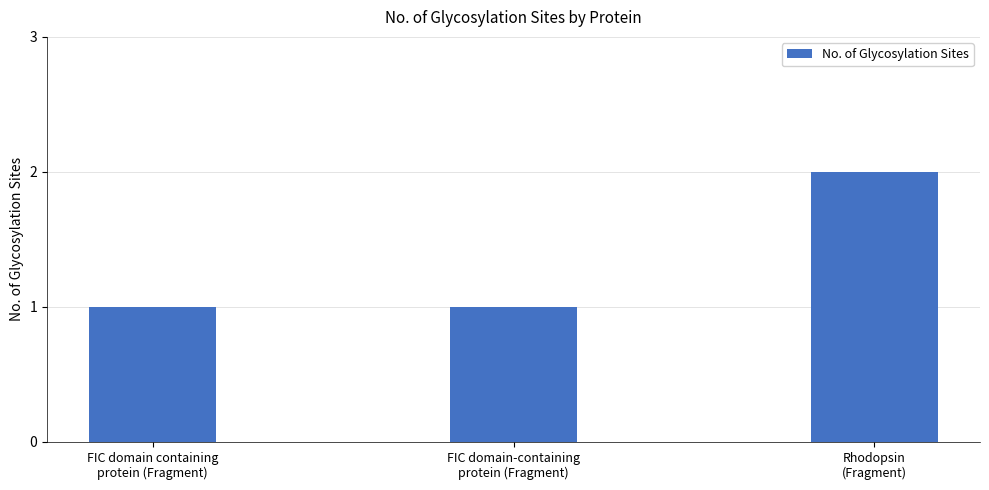

What is the value of the 3rd bar from the left?

2